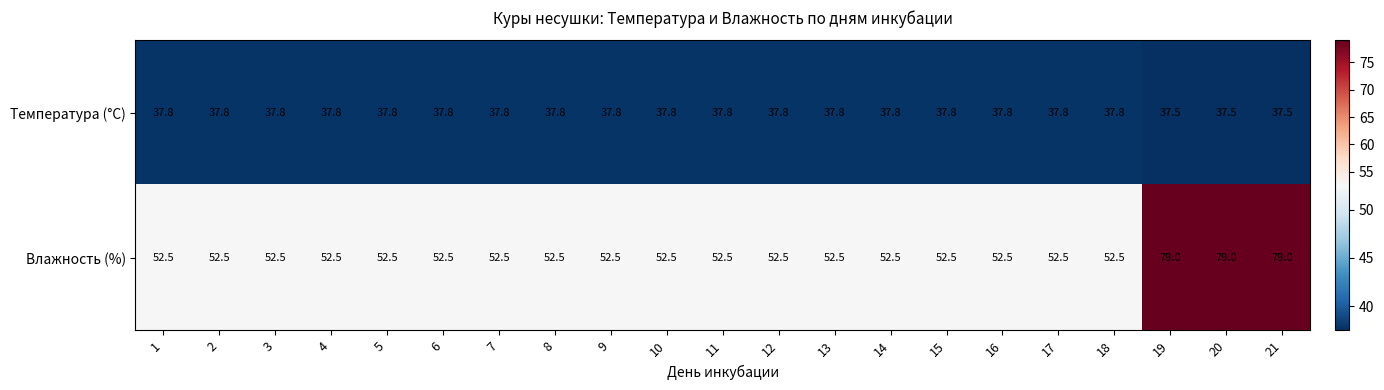

Is the value of Температура (°C) at 2 greater than the value of Влажность (%) at 9?

No